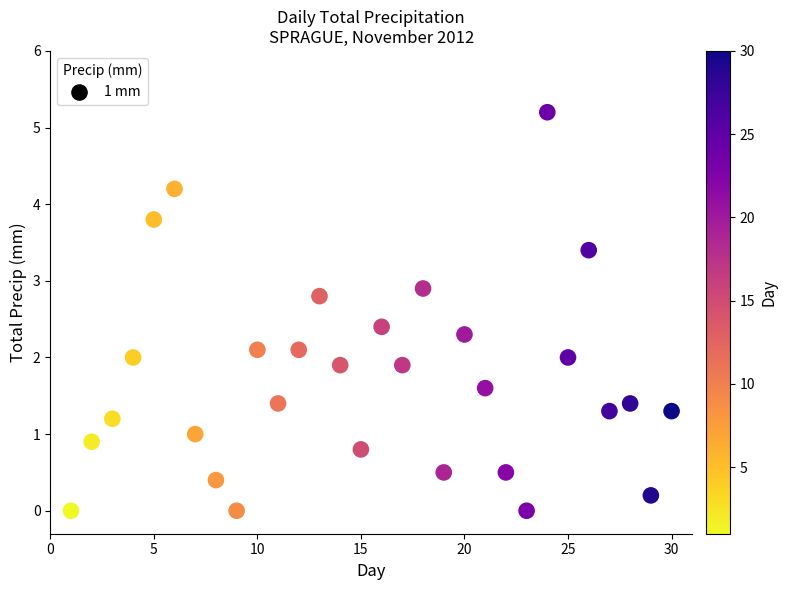

What is the range of X values (max minus min)?

29.0